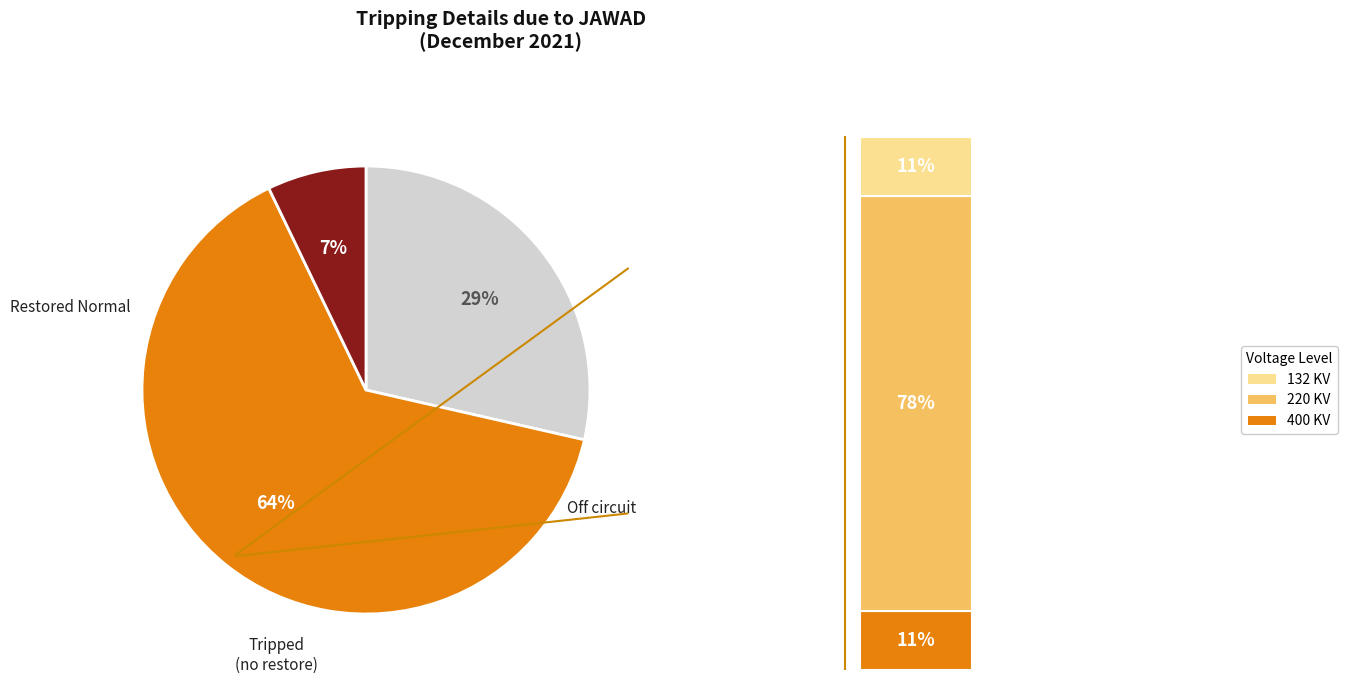

True or false: Restored Normal accounts for 2% of the total.

False